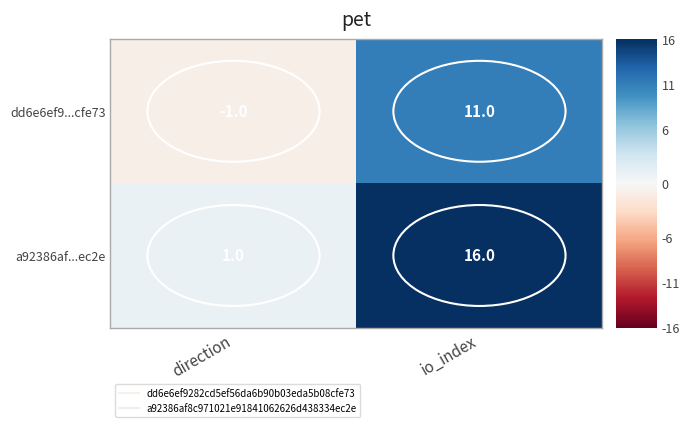

Rank the series by their average value, from lowest to highest.

dd6e6ef9...cfe73, a92386af...ec2e